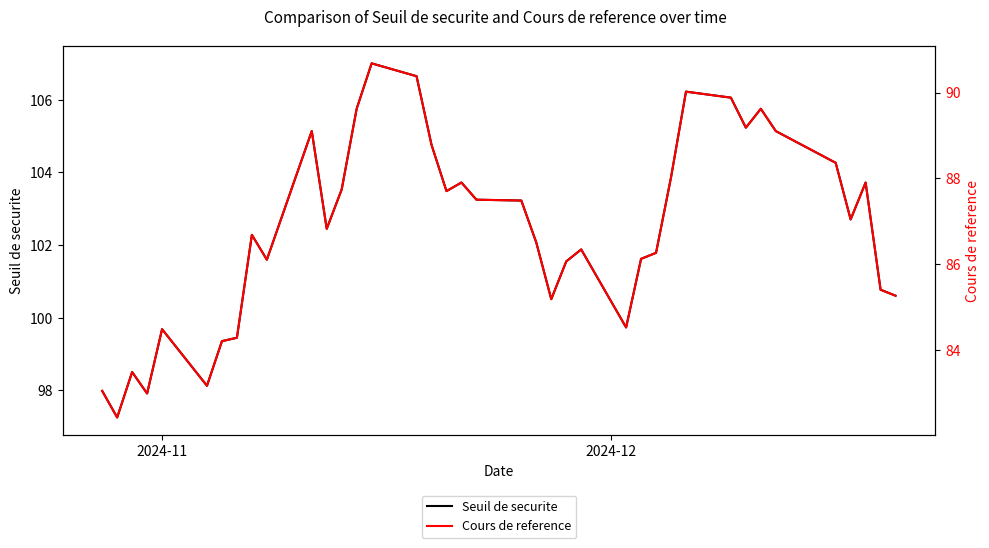

What is the minimum value for Seuil de securite?

97.3